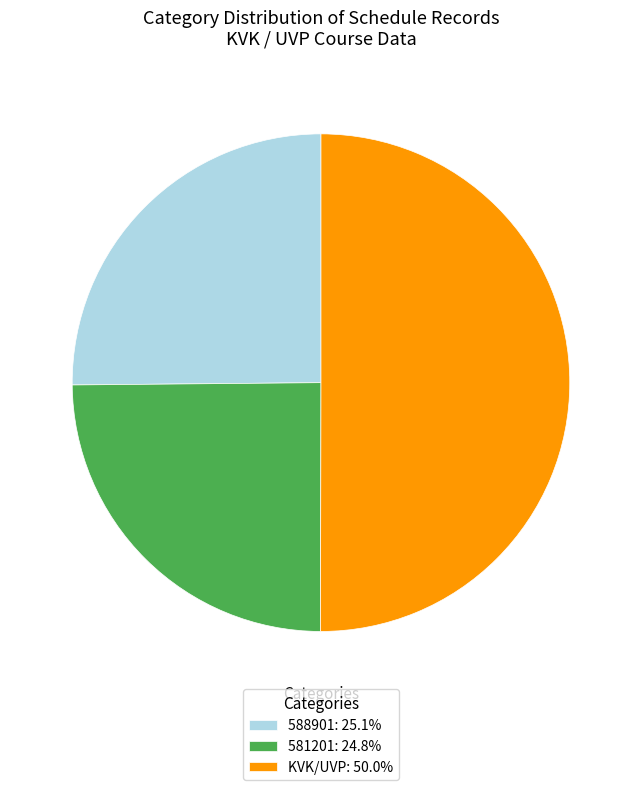

Does 581201: 24.8% represent more than half of the total?

No